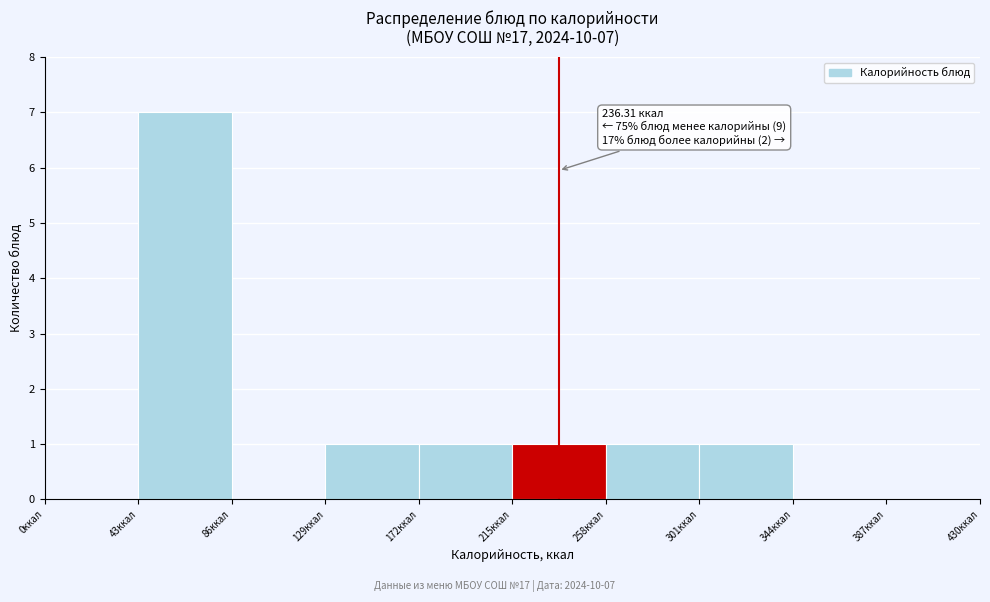

Over which range of the x-axis is the bar tallest?

43 to 86